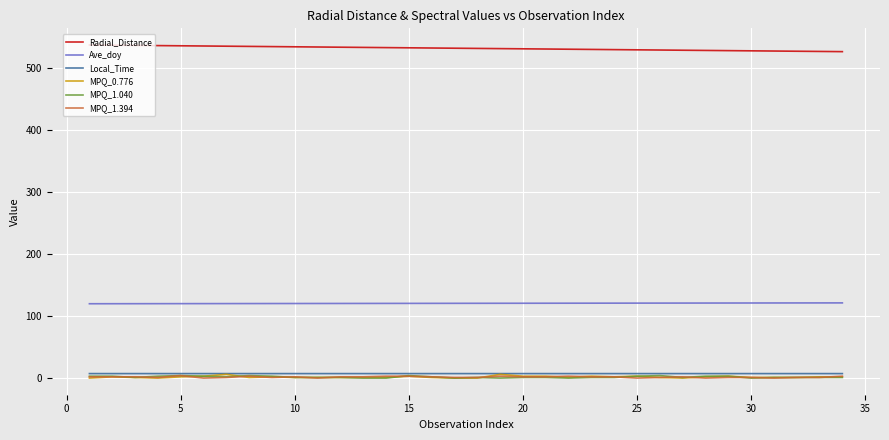

True or false: Radial_Distance and MPQ_1.394 cross at least once.

False